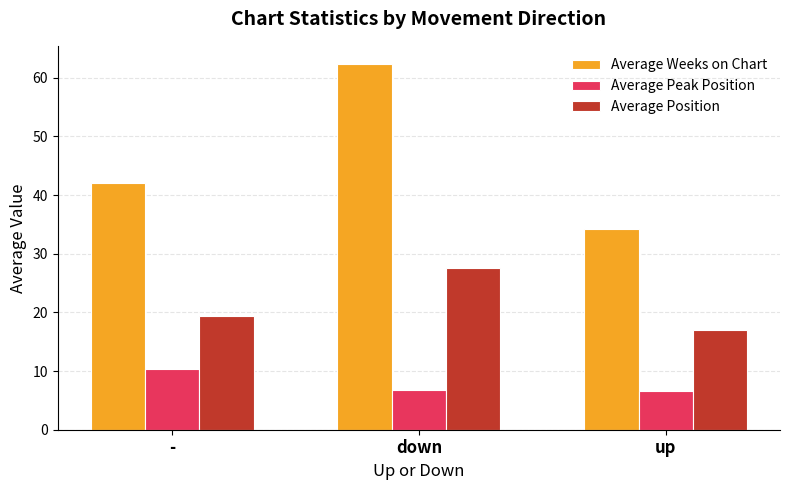

How many groups of bars are there?

3